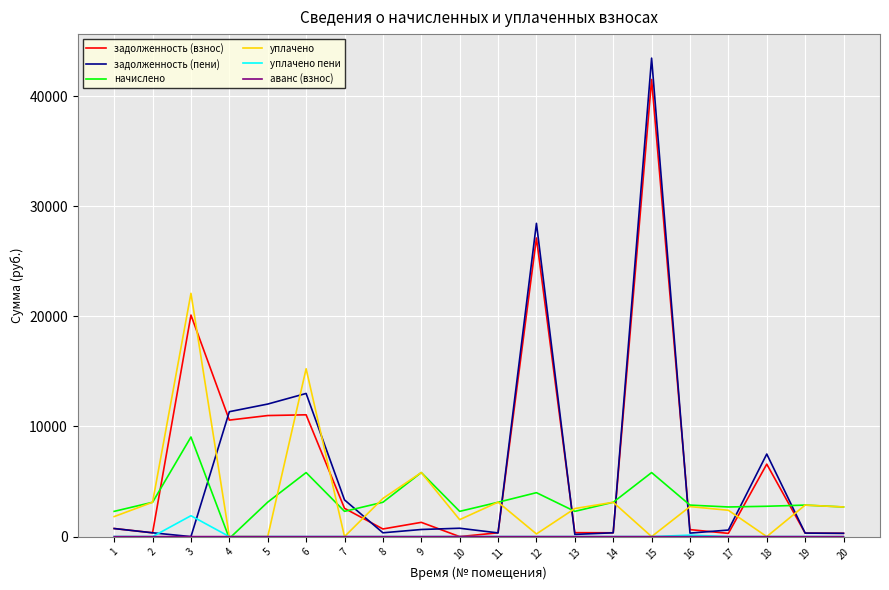

Where does the задолженность (взнос) series first go above 735?

1